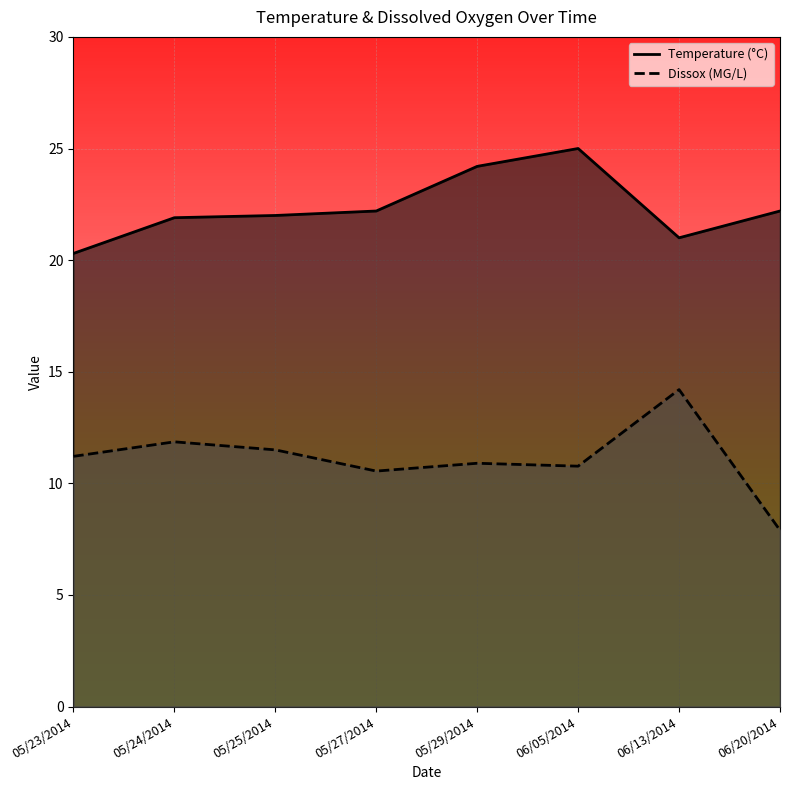

How many lines are shown in the chart?

2